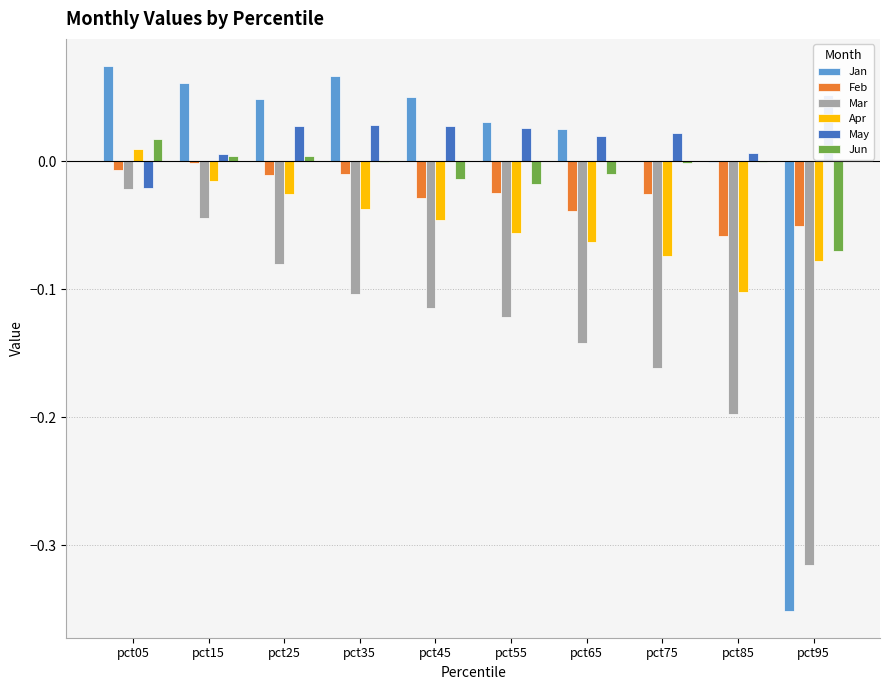

Reading right to left, what are all the values shown in this chart?

Jan: -0.4	-0.0	0.0	0.0	0.0	0.1	0.1	0.0	0.1	0.1
Feb: -0.1	-0.1	-0.0	-0.0	-0.0	-0.0	-0.0	-0.0	-0.0	-0.0
Mar: -0.3	-0.2	-0.2	-0.1	-0.1	-0.1	-0.1	-0.1	-0.0	-0.0
Apr: -0.1	-0.1	-0.1	-0.1	-0.1	-0.0	-0.0	-0.0	-0.0	0.0
May: 0.1	0.0	0.0	0.0	0.0	0.0	0.0	0.0	0.0	-0.0
Jun: -0.1	-0.0	-0.0	-0.0	-0.0	-0.0	-0.0	0.0	0.0	0.0